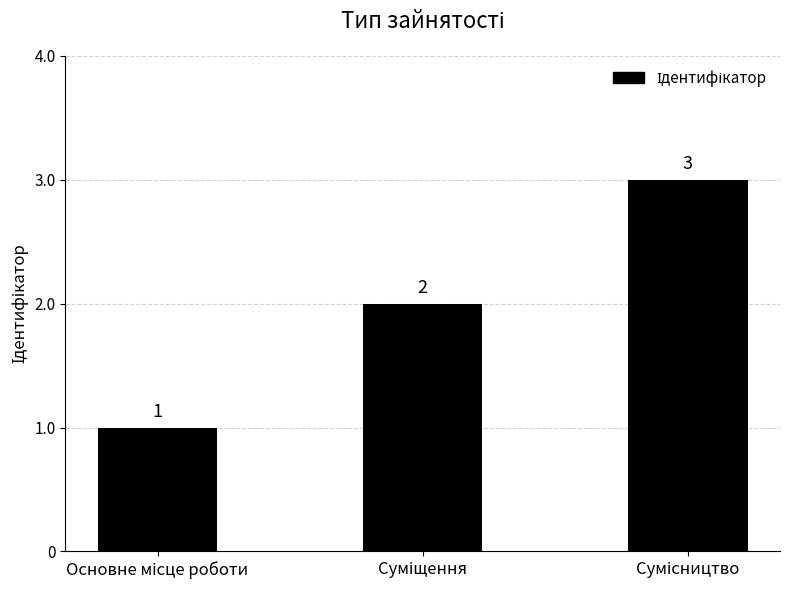

What is the smallest value displayed?

1